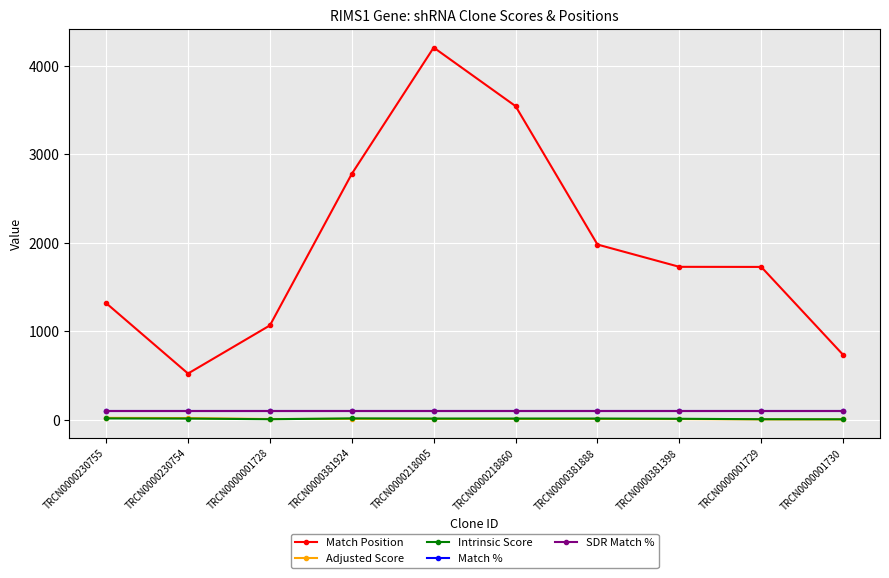

At which label is Intrinsic Score closest to 9?

TRCN0000381398